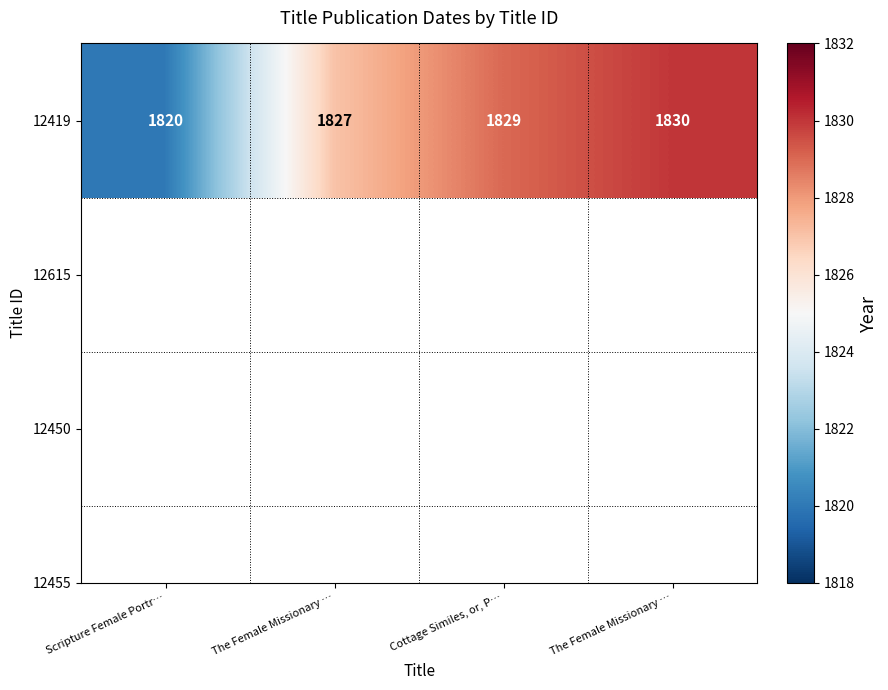

What is the difference between the values at Cottage Similes, or, P… and The Female Missionary …?

1